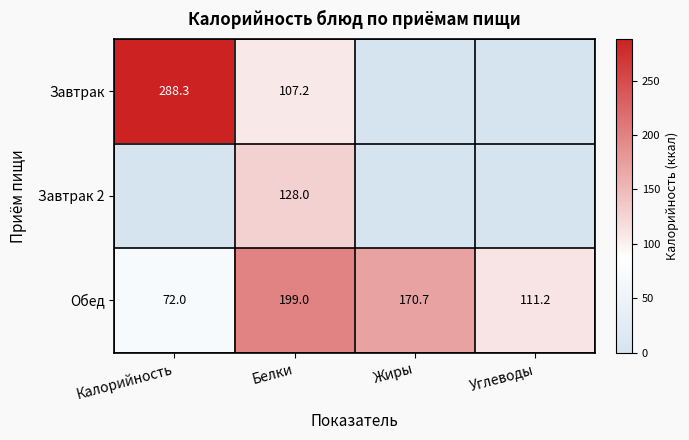

The value of Завтрак 2 at Белки is 180.7. True or false?

False